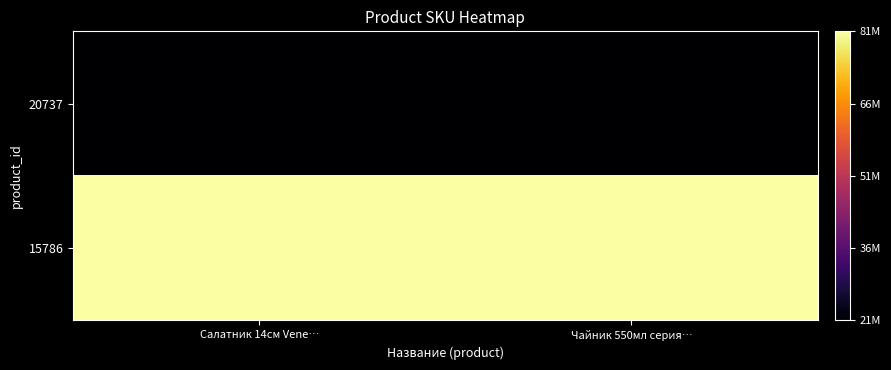

List the series in order of their peak value, highest first.

15786, 20737